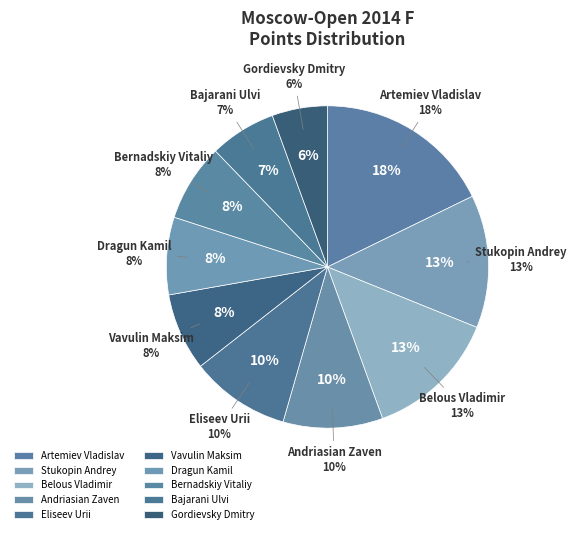

Does Dragun Kamil represent more than half of the total?

No